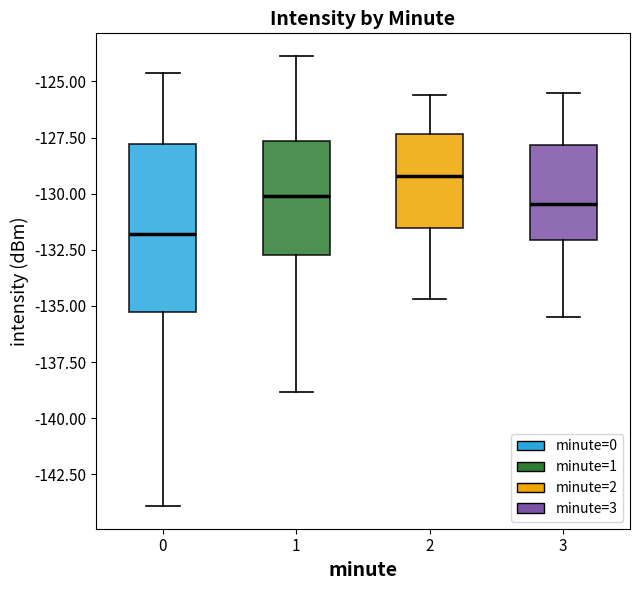

Reading left to right, read every box against the y-axis: the position of its median line, the range the box covers, and the ends of its whiskers. The values are not printed on the chart, so give them approximately, as read against the axis.

0: median -132.0, box -135.5 to -128.0, whiskers -144.0 to -124.5
1: median -130.0, box -132.5 to -127.5, whiskers -139.0 to -124.0
2: median -129.0, box -131.5 to -127.5, whiskers -134.5 to -125.5
3: median -130.5, box -132.0 to -128.0, whiskers -135.5 to -125.5